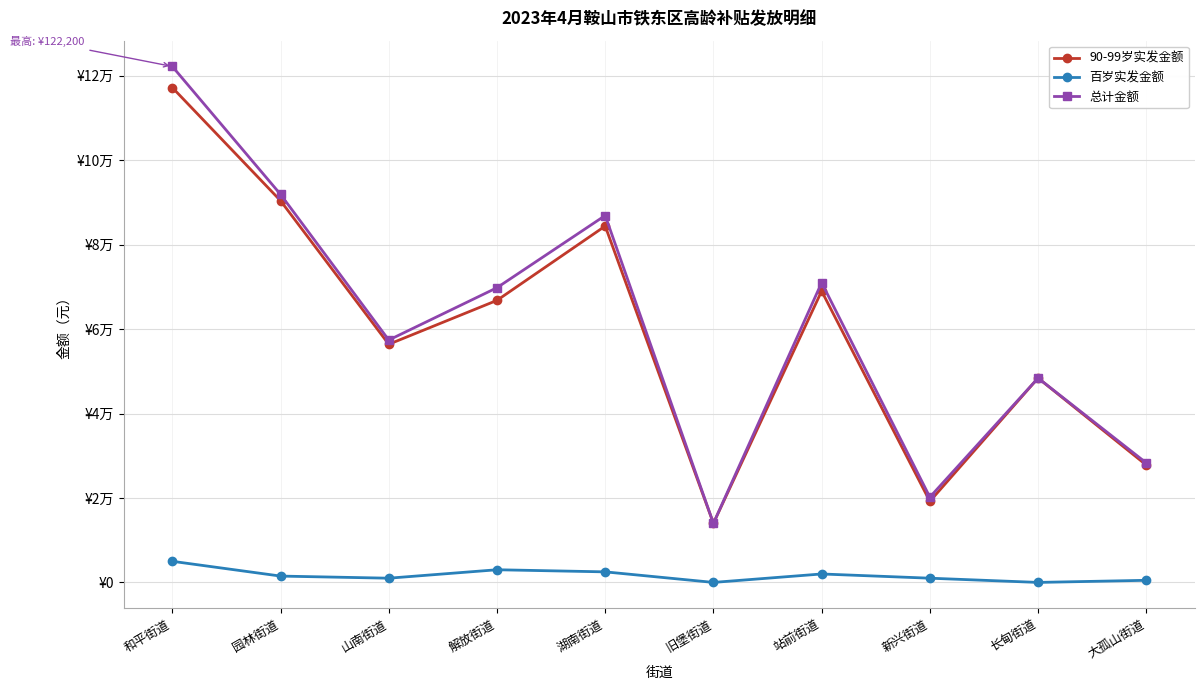

Reading left to right, transcribe all the data shown in this chart.

90-99岁实发金额: 和平街道=117200	园林街道=90400	山南街道=56400	解放街道=66800	湖南街道=84400	旧堡街道=14000	站前街道=69000	新兴街道=19200	长甸街道=48400	大孤山街道=27800
百岁实发金额: 和平街道=5000	园林街道=1500	山南街道=1000	解放街道=3000	湖南街道=2500	旧堡街道=0	站前街道=2000	新兴街道=1000	长甸街道=0	大孤山街道=500
总计金额: 和平街道=122200	园林街道=91900	山南街道=57400	解放街道=69800	湖南街道=86900	旧堡街道=14000	站前街道=71000	新兴街道=20200	长甸街道=48400	大孤山街道=28300